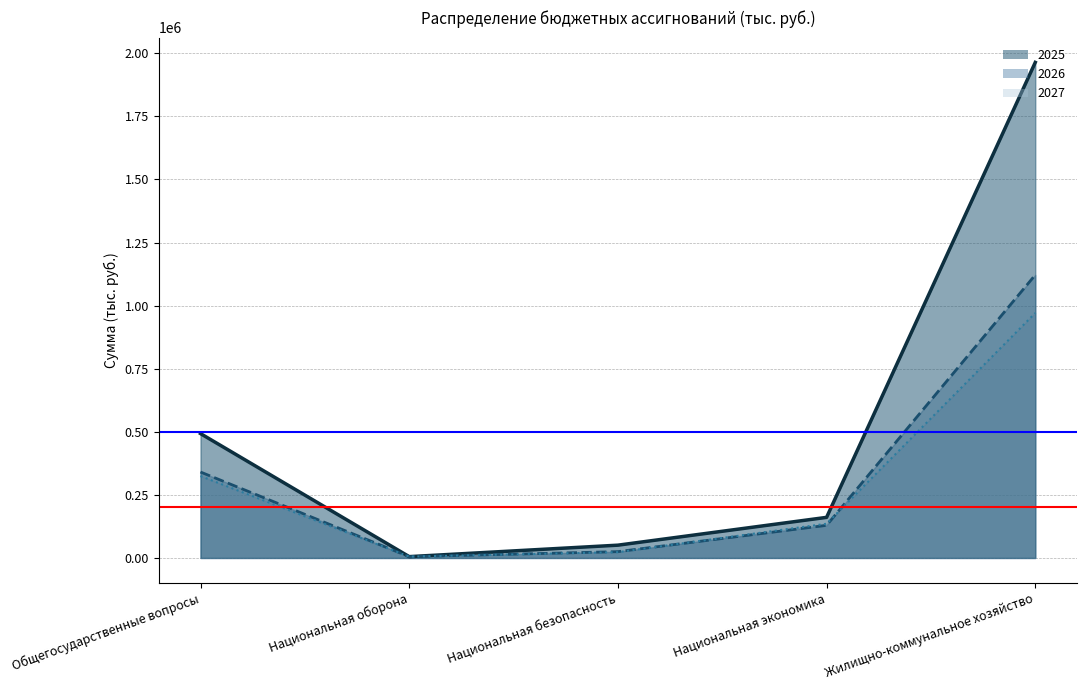

At which category is the sum across all series the highest?

Жилищно-коммунальное хозяйство